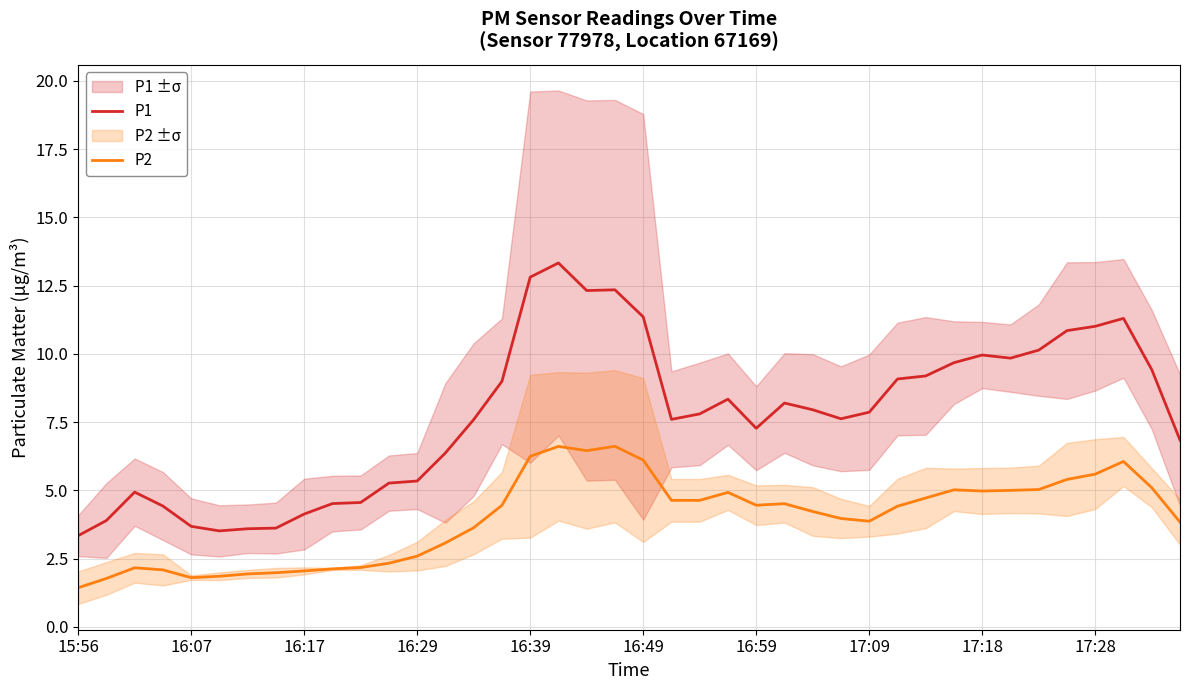

How many data points in P2 are above 4?

22